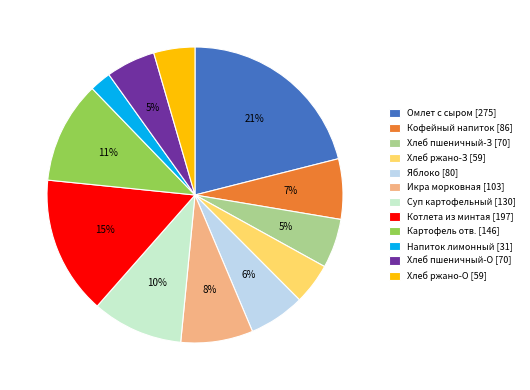

Combined, do Картофель отв. [146] and Хлеб ржано-З [59] account for over 50%?

No